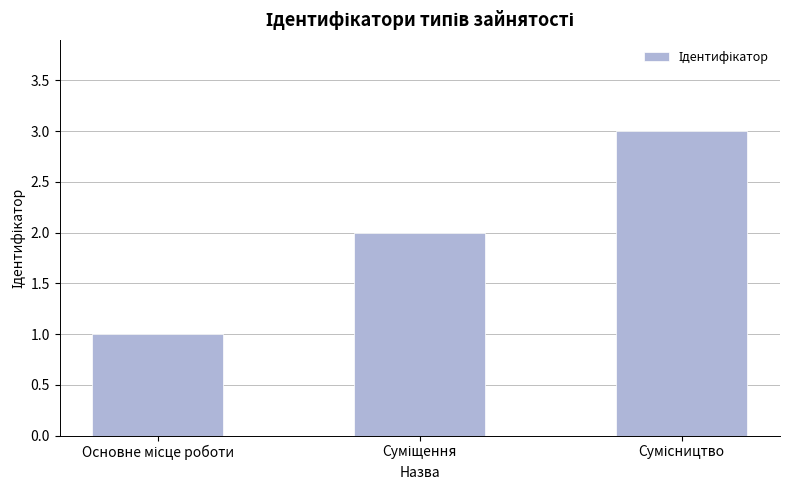

Does the chart contain stacked bars?

No